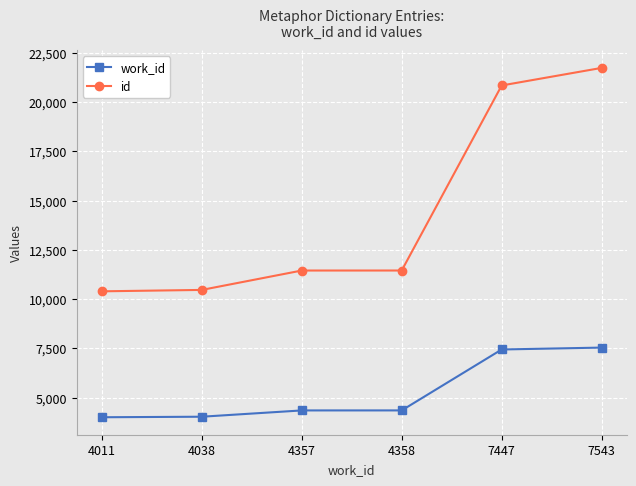

Rank the series at 4011 from highest to lowest value.

id, work_id